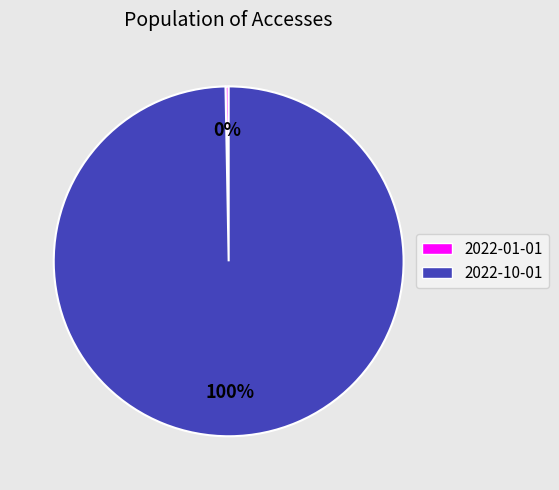

Count the number of slices in the pie.

2